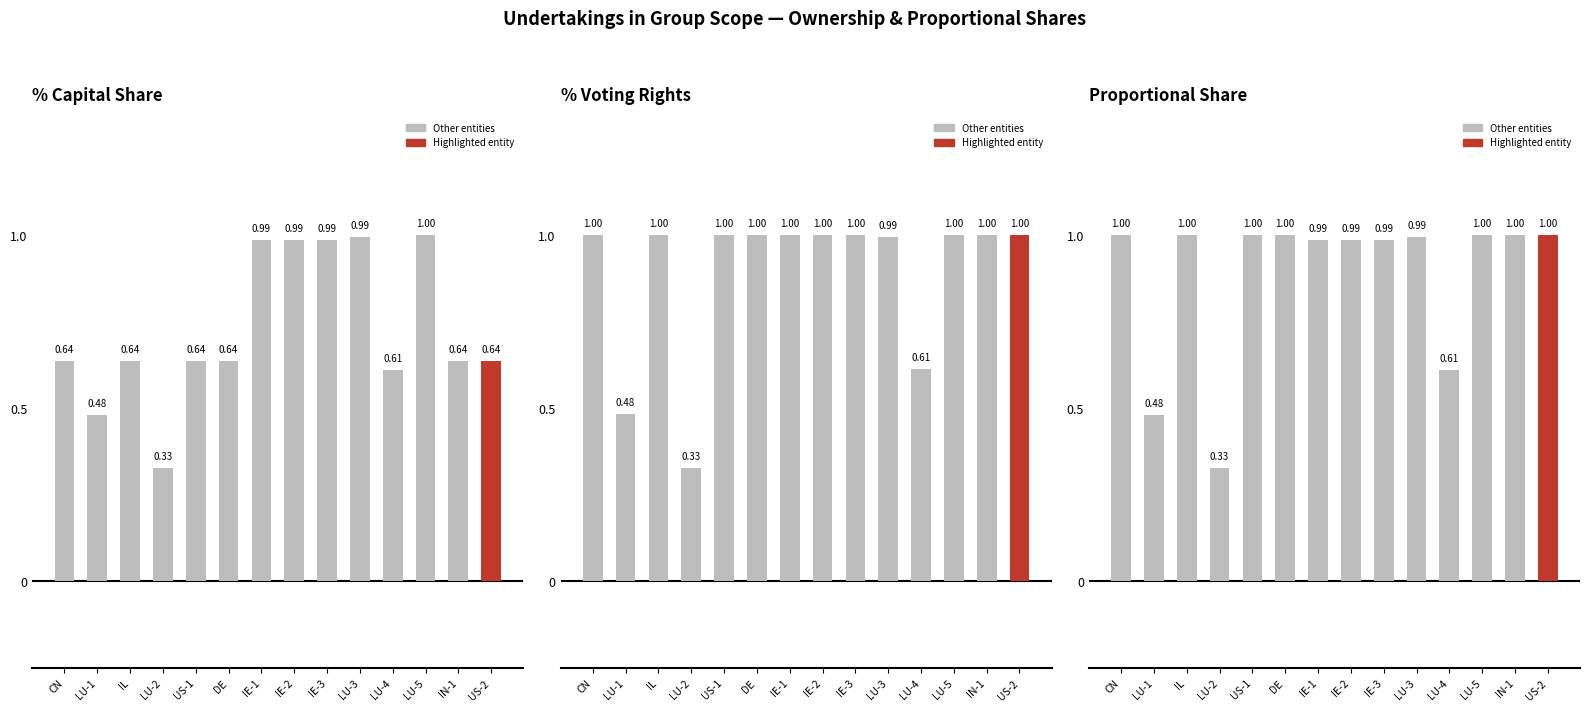

At which label is % capital share closest to 0?

LU-2